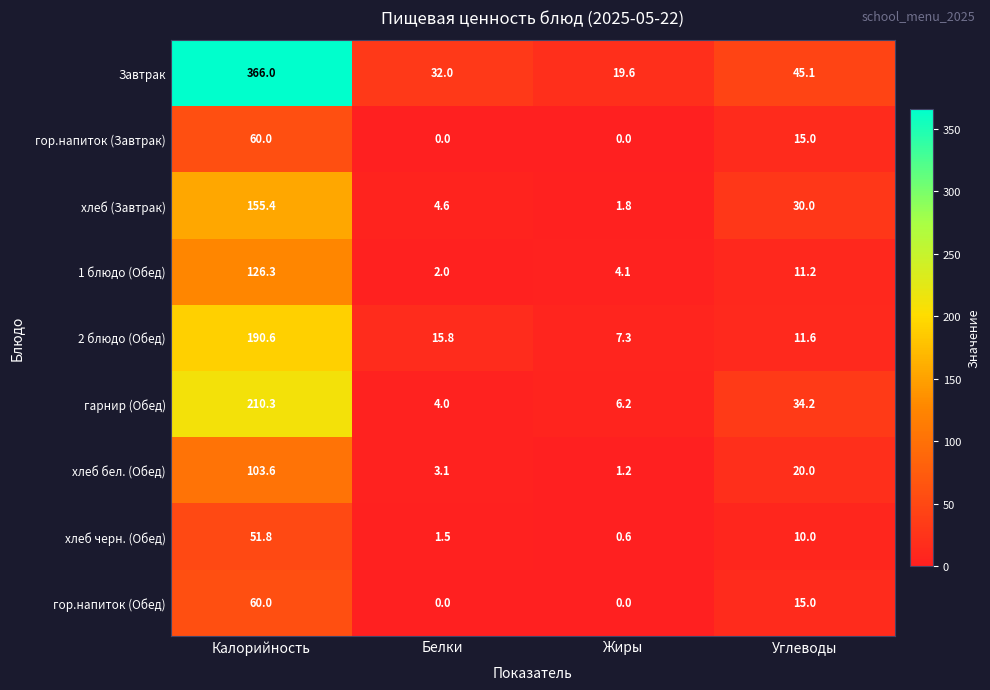

Which series has the largest total across all categories?

Завтрак